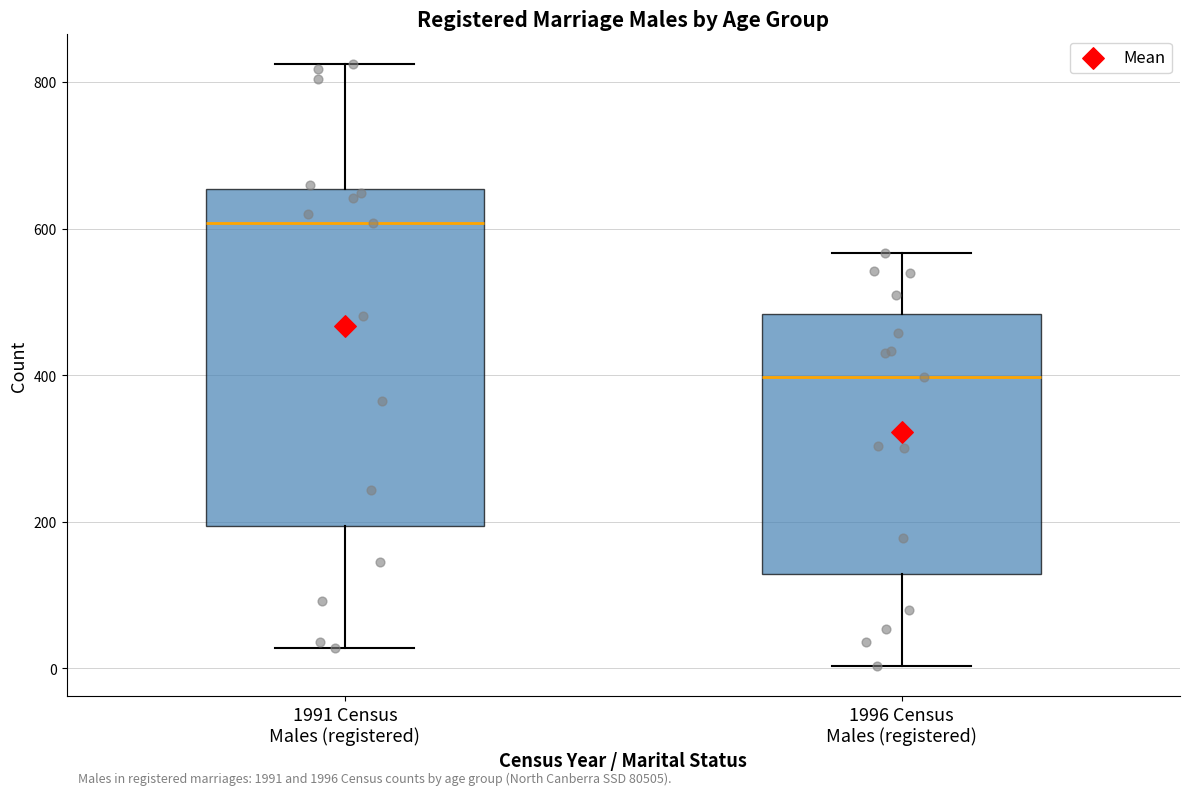

Which box's median line is the highest?

1991 Census Males (registered)